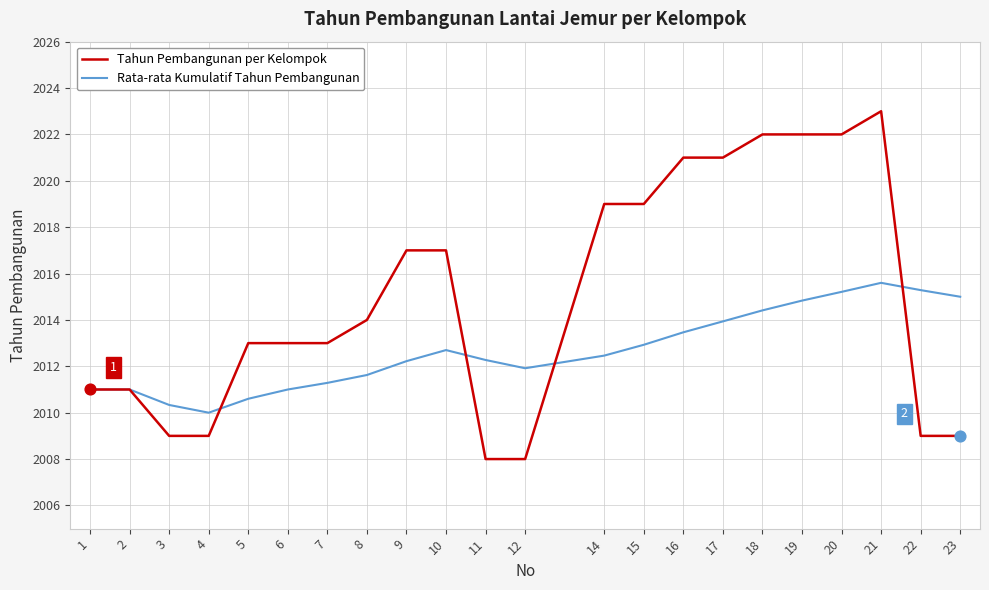

At which category is the sum across all series the highest?

21